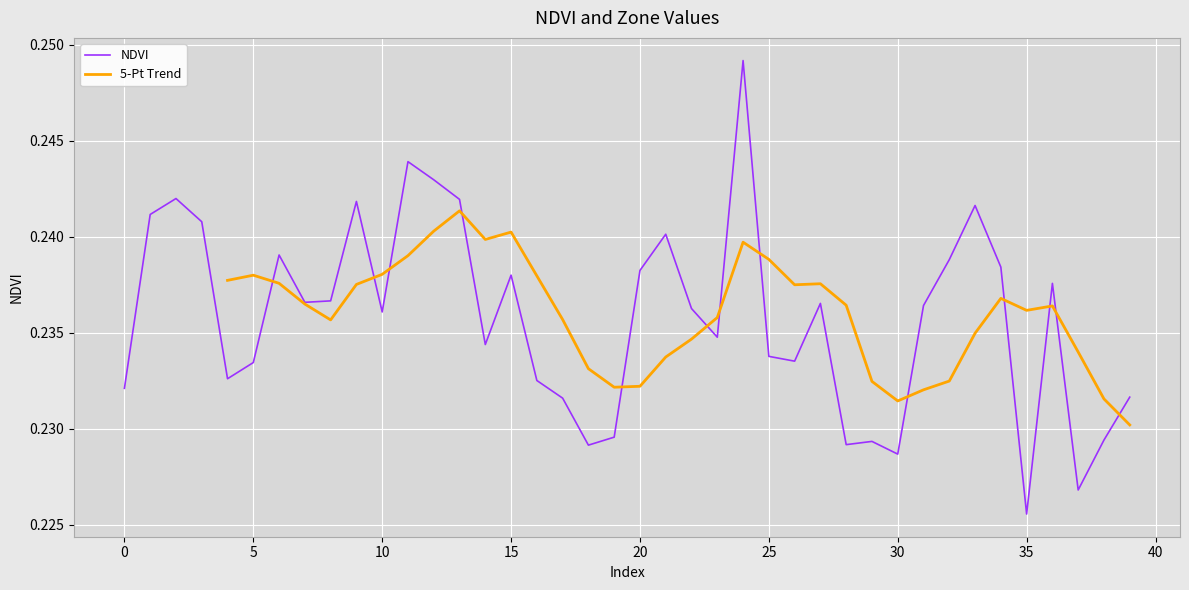

Reading left to right, transcribe all the data shown in this chart.

0=0.2	1=0.2	2=0.2	3=0.2	4=0.2	5=0.2	6=0.2	7=0.2	8=0.2	9=0.2	10=0.2	11=0.2	12=0.2	13=0.2	14=0.2	15=0.2	16=0.2	17=0.2	18=0.2	19=0.2	20=0.2	21=0.2	22=0.2	23=0.2	24=0.2	25=0.2	26=0.2	27=0.2	28=0.2	29=0.2	30=0.2	31=0.2	32=0.2	33=0.2	34=0.2	35=0.2	36=0.2	37=0.2	38=0.2	39=0.2